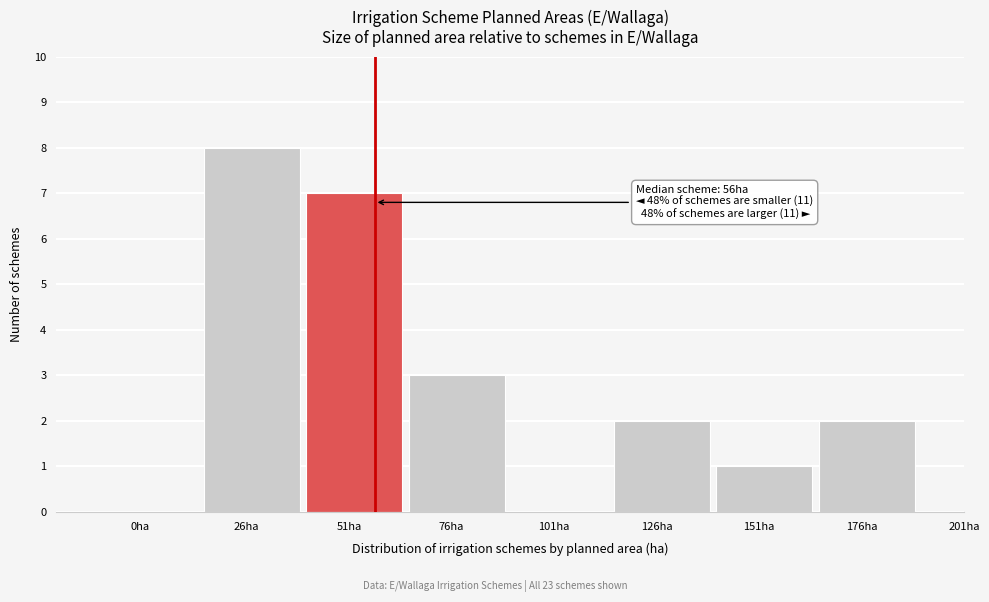

Reading left to right, transcribe all the data shown in this chart.

0ha=0	26ha=8	51ha=7	76ha=3	101ha=0	126ha=2	151ha=1	176ha=2